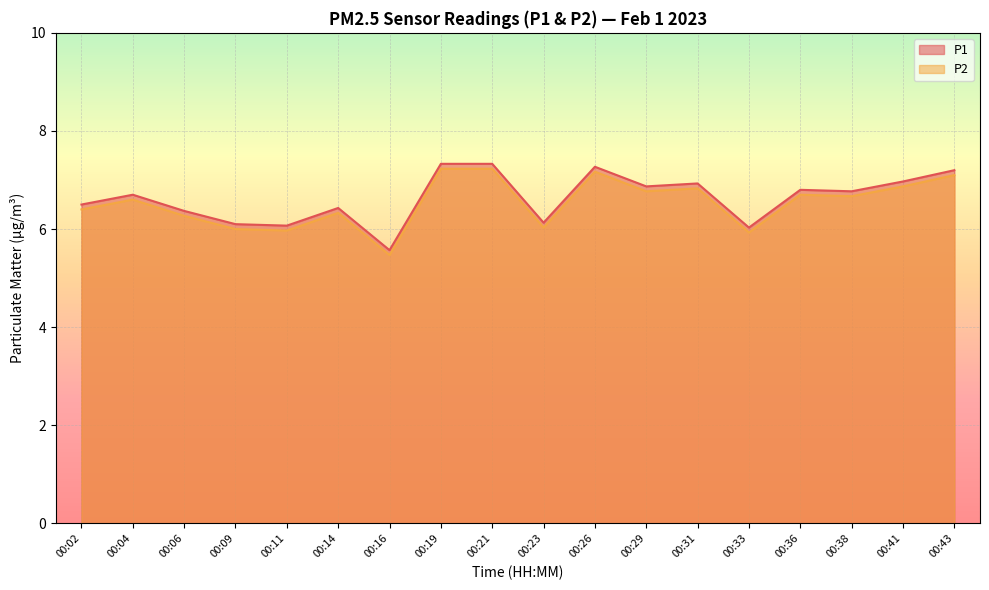

Rank the categories by P1 value from highest to lowest.

00:19, 00:21, 00:26, 00:43, 00:41, 00:31, 00:29, 00:36, 00:38, 00:04, 00:02, 00:14, 00:06, 00:23, 00:09, 00:11, 00:33, 00:16